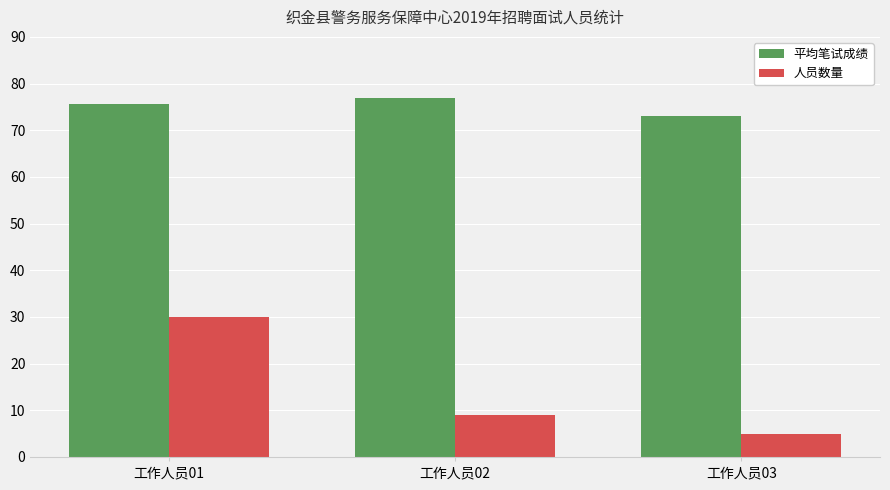

How many categories are shown in the chart?

3